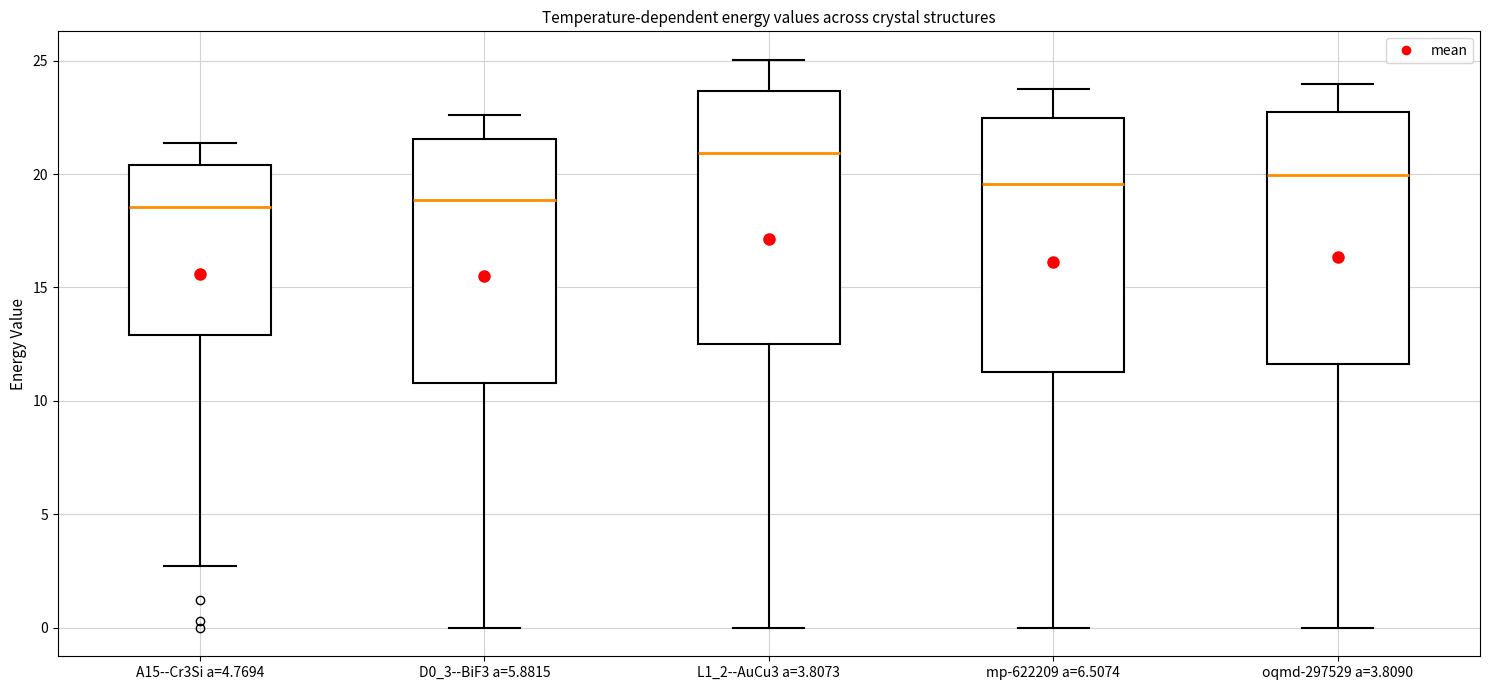

Reading left to right, transcribe this box plot: for each box, give where its median line is, the range the box spans, and where its two whiskers end, as read against the y-axis. The values are not printed on the chart, so give them approximately, as read against the axis.

A15--Cr3Si a=4.7694: median 18.5, box 13.0 to 20.5, whiskers 2.5 to 21.5
D0_3--BiF3 a=5.8815: median 19.0, box 11.0 to 21.5, whiskers 0.0 to 22.5
L1_2--AuCu3 a=3.8073: median 21.0, box 12.5 to 23.5, whiskers 0.0 to 25.0
mp-622209 a=6.5074: median 19.5, box 11.5 to 22.5, whiskers 0.0 to 24.0
oqmd-297529 a=3.8090: median 20.0, box 11.5 to 22.5, whiskers 0.0 to 24.0